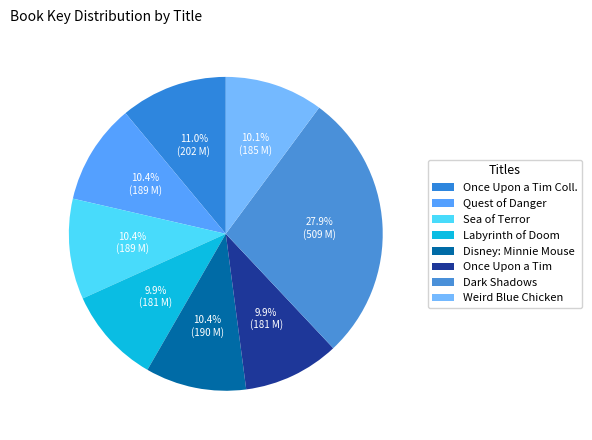

The Sea of Terror slice represents 21% of the pie. True or false?

False